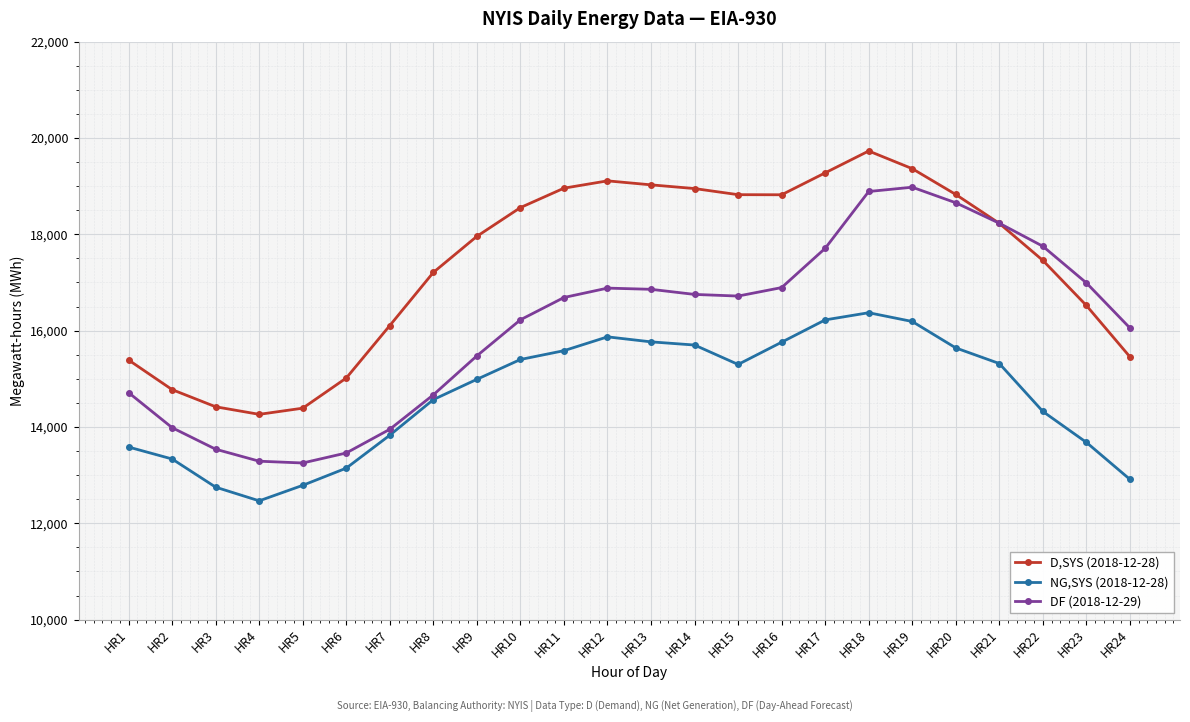

Between HR18 and HR24, which series saw the biggest shift?

D,SYS (2018-12-28)